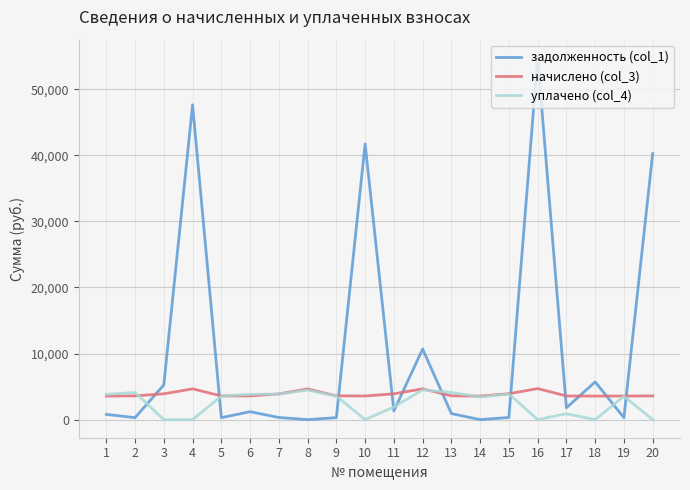

How many categories are shown in the chart?

20